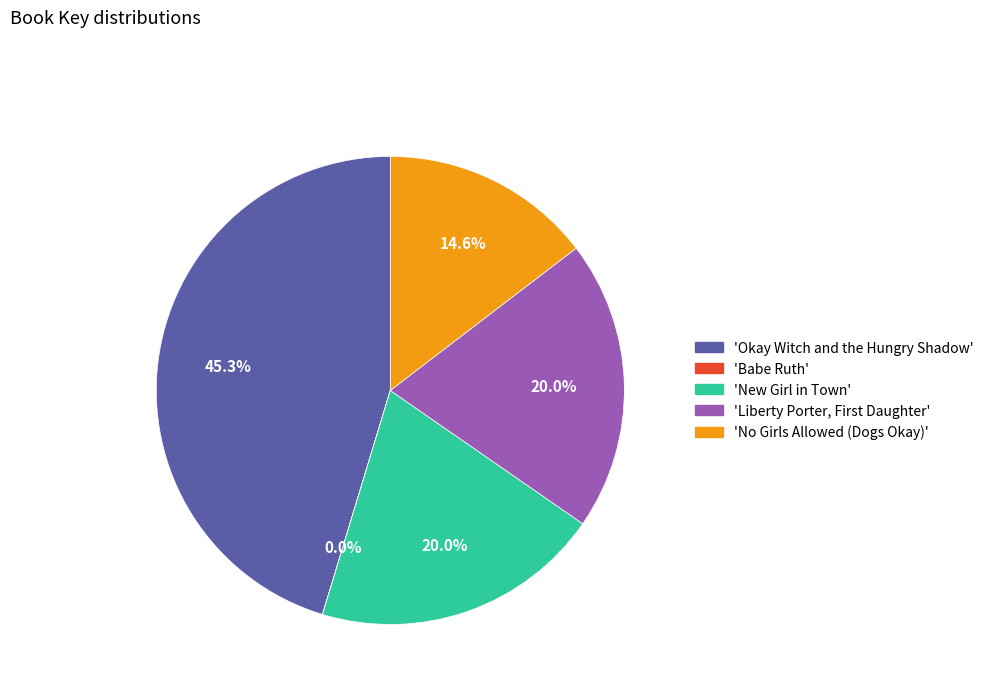

Which slice is the largest?

'Okay Witch and the Hungry Shadow'